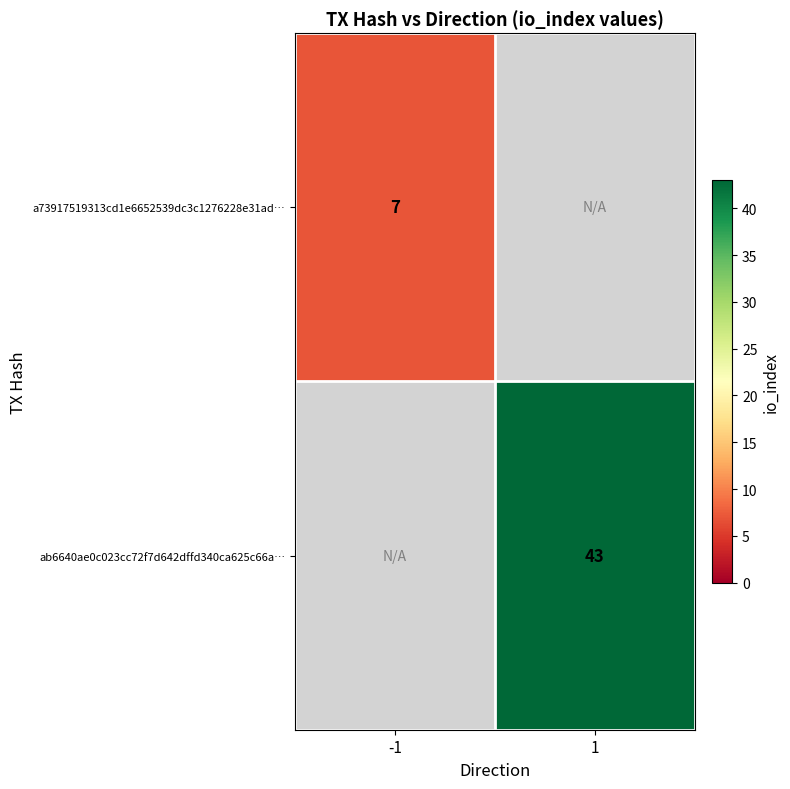

At which category does the chart reach its peak across all series?

1